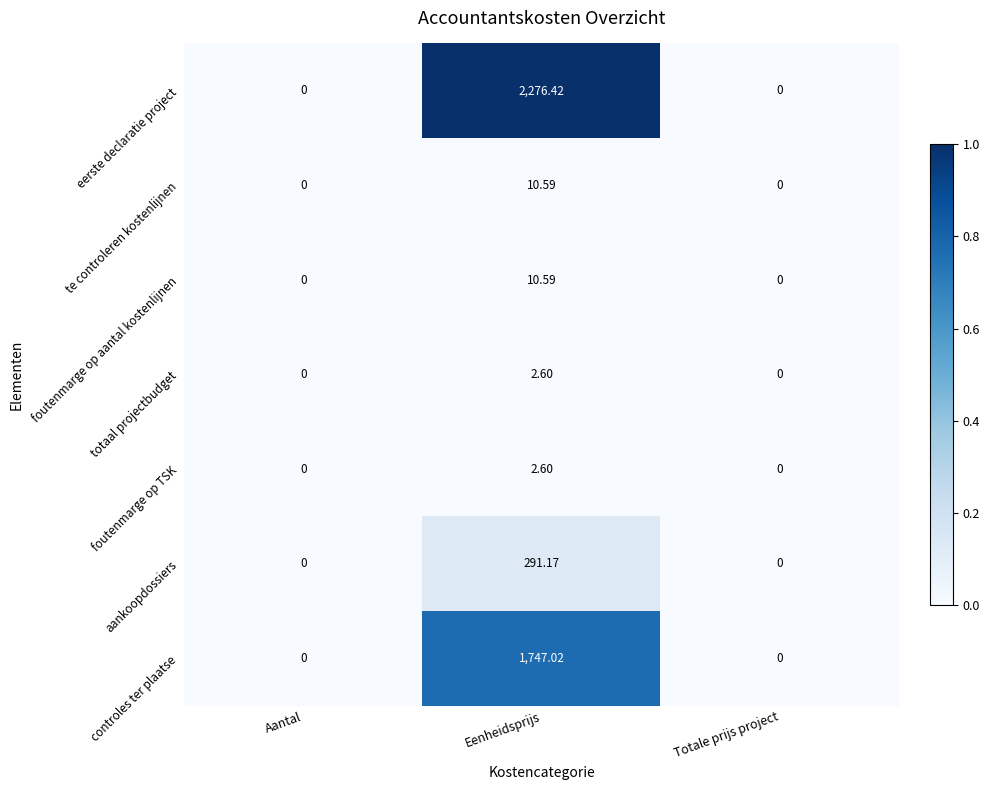

At which category does the chart reach its peak across all series?

Eenheidsprijs